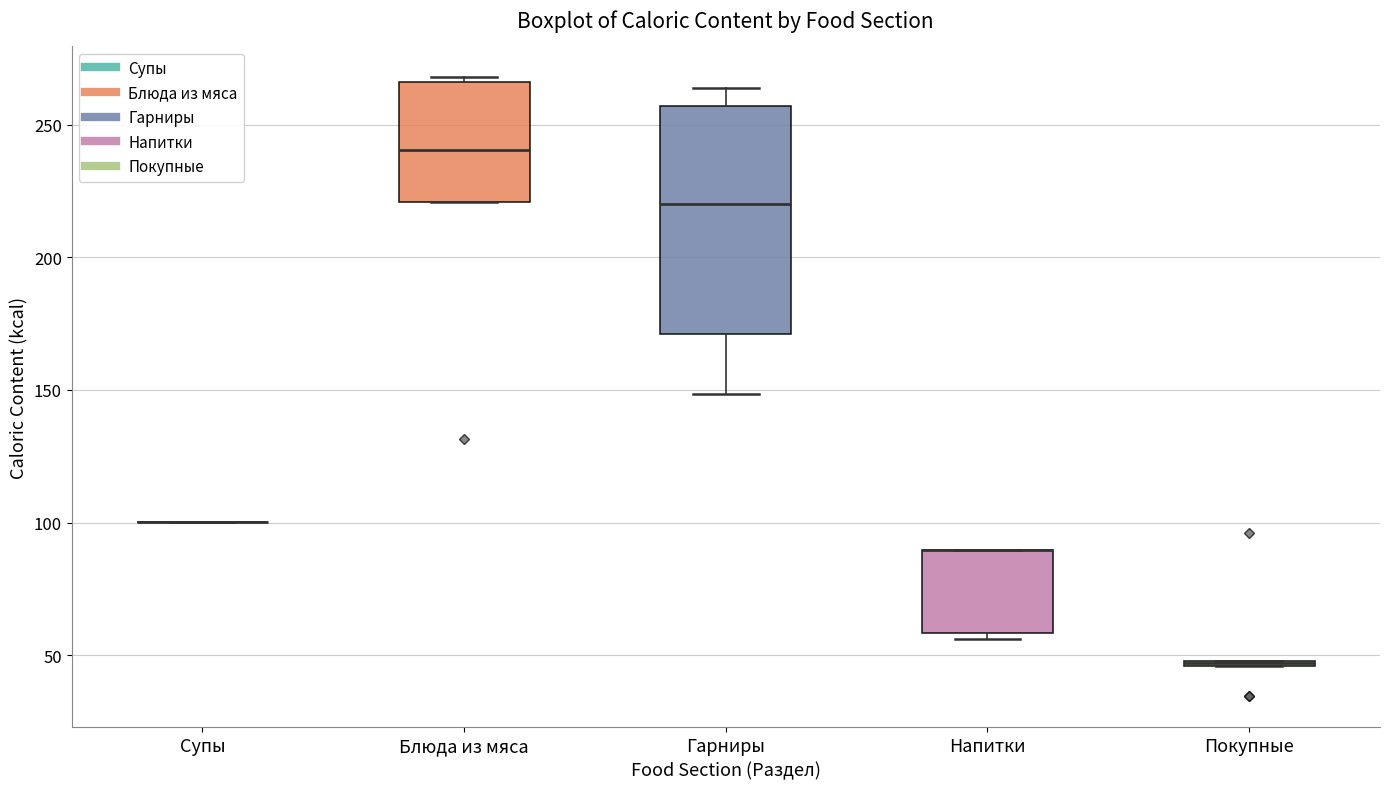

Comparing the boxes themselves (not the whiskers), which one is the tallest?

Гарниры